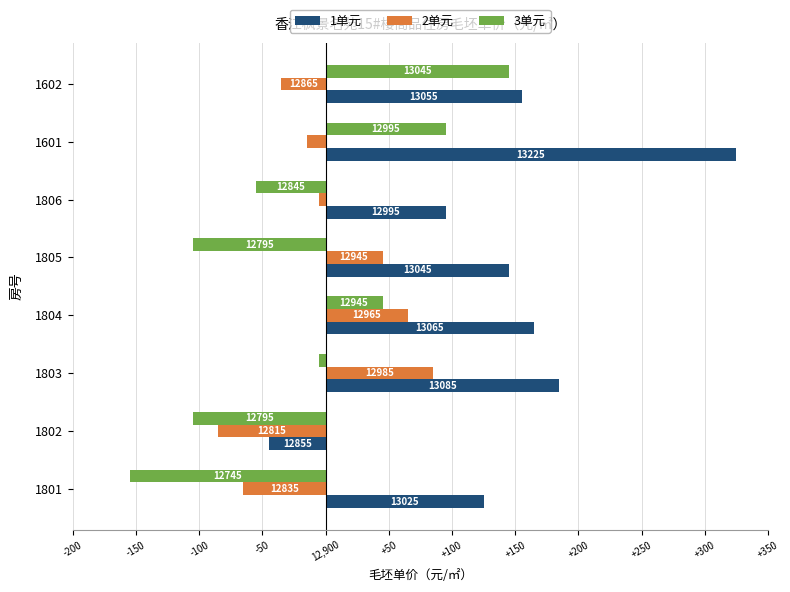

What are all the series names shown in the legend?

1单元, 2单元, 3单元